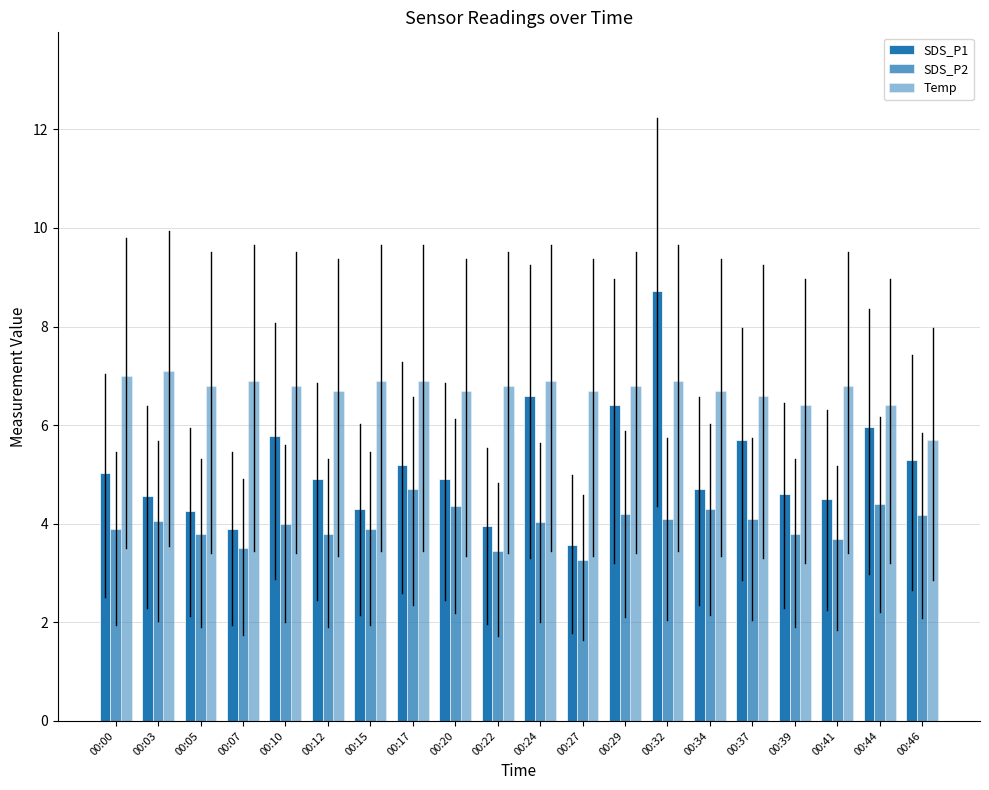

How many data points in Temp are above 6?

19